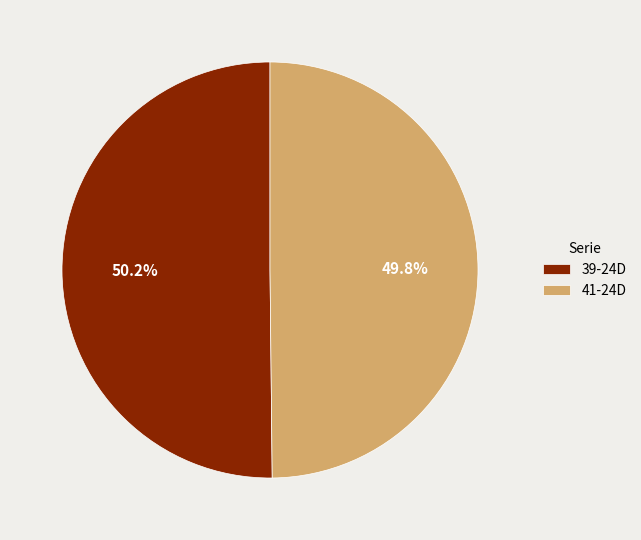

The 41-24D slice represents 62% of the pie. True or false?

False